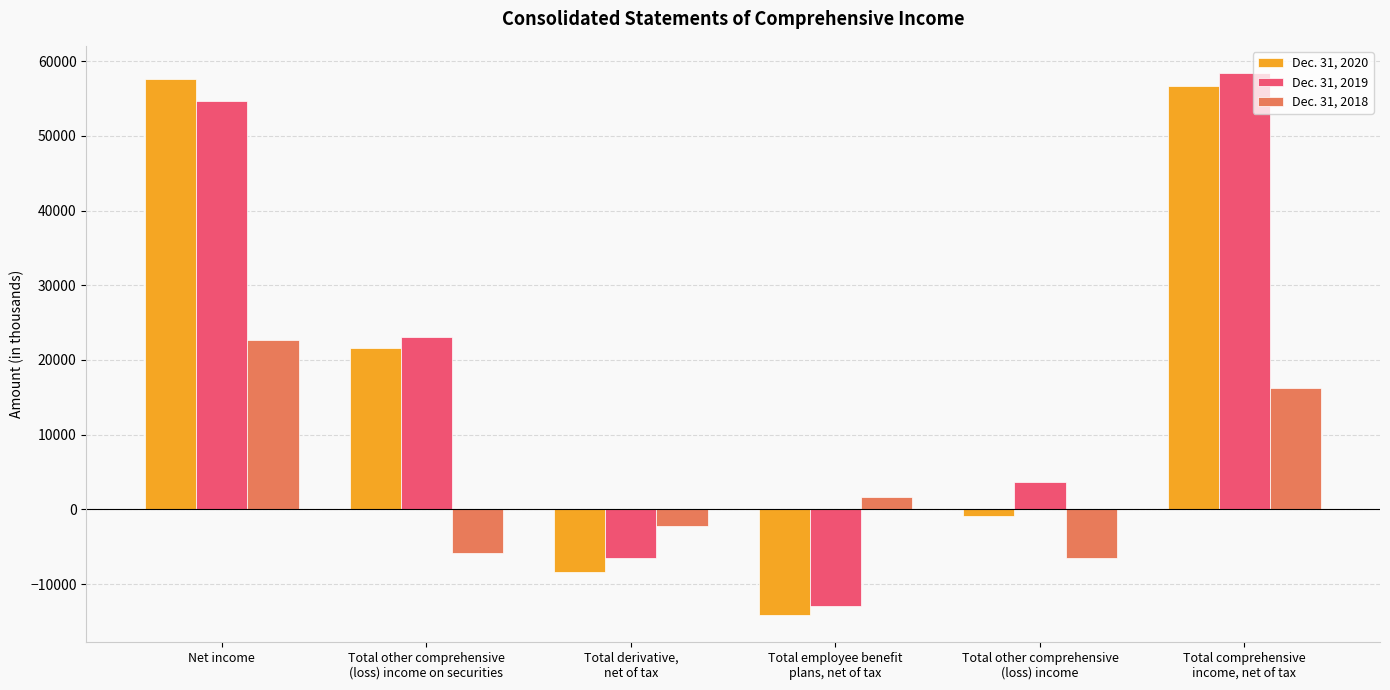

How many data points does each series have?

6